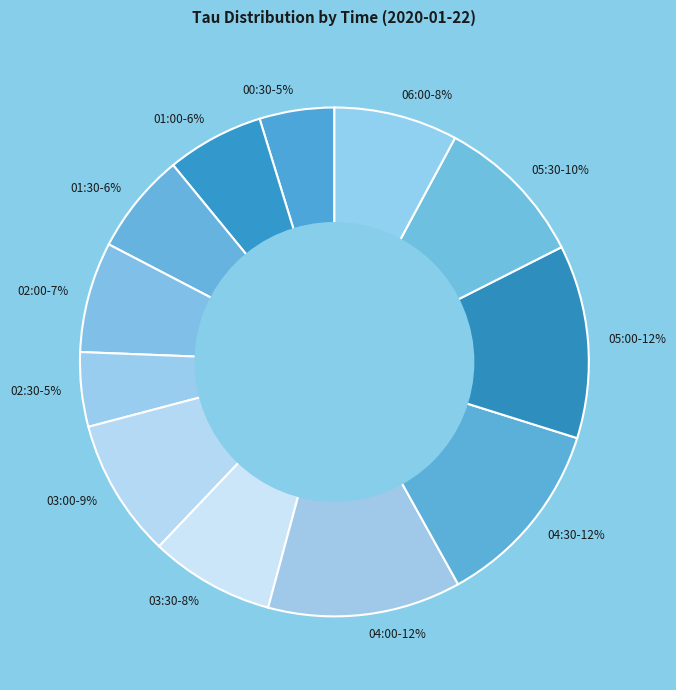

Is the sum of 05:00 and 04:00 greater than half?

No